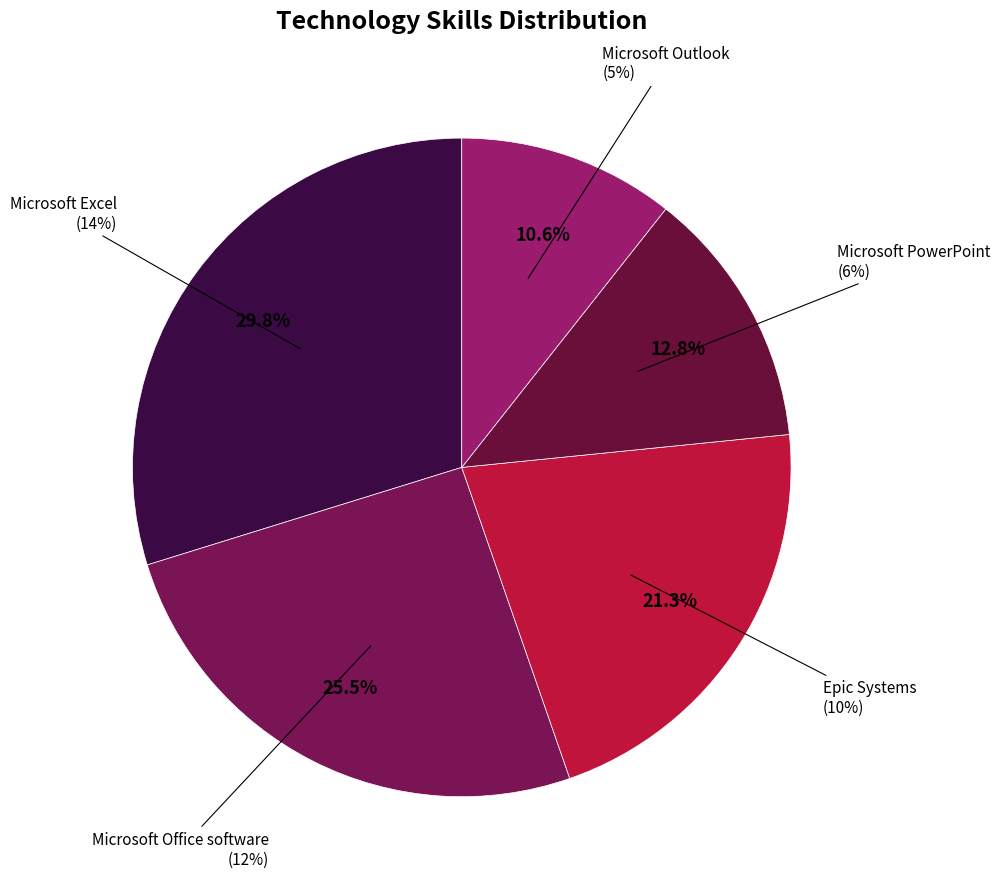

How many slices are in this pie chart?

5